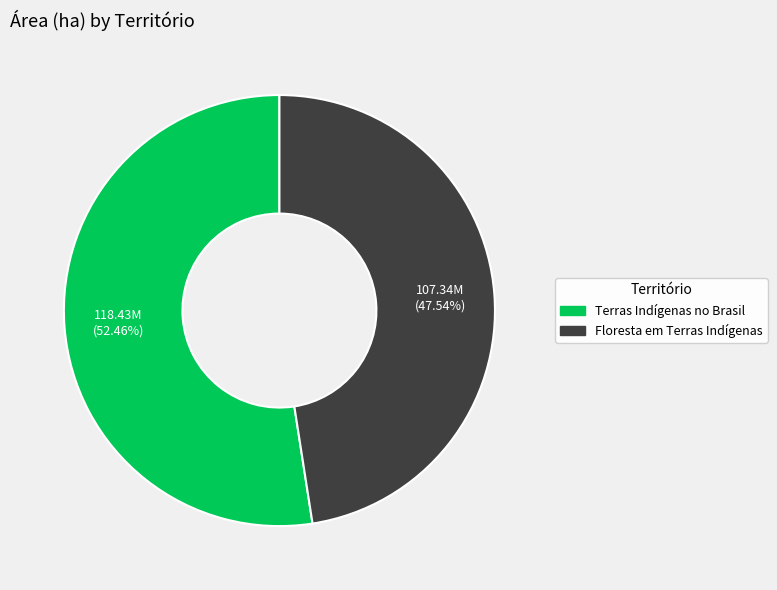

To the nearest percent, what is the combined percentage of Terras Indígenas no Brasil and Floresta em Terras Indígenas?

100%